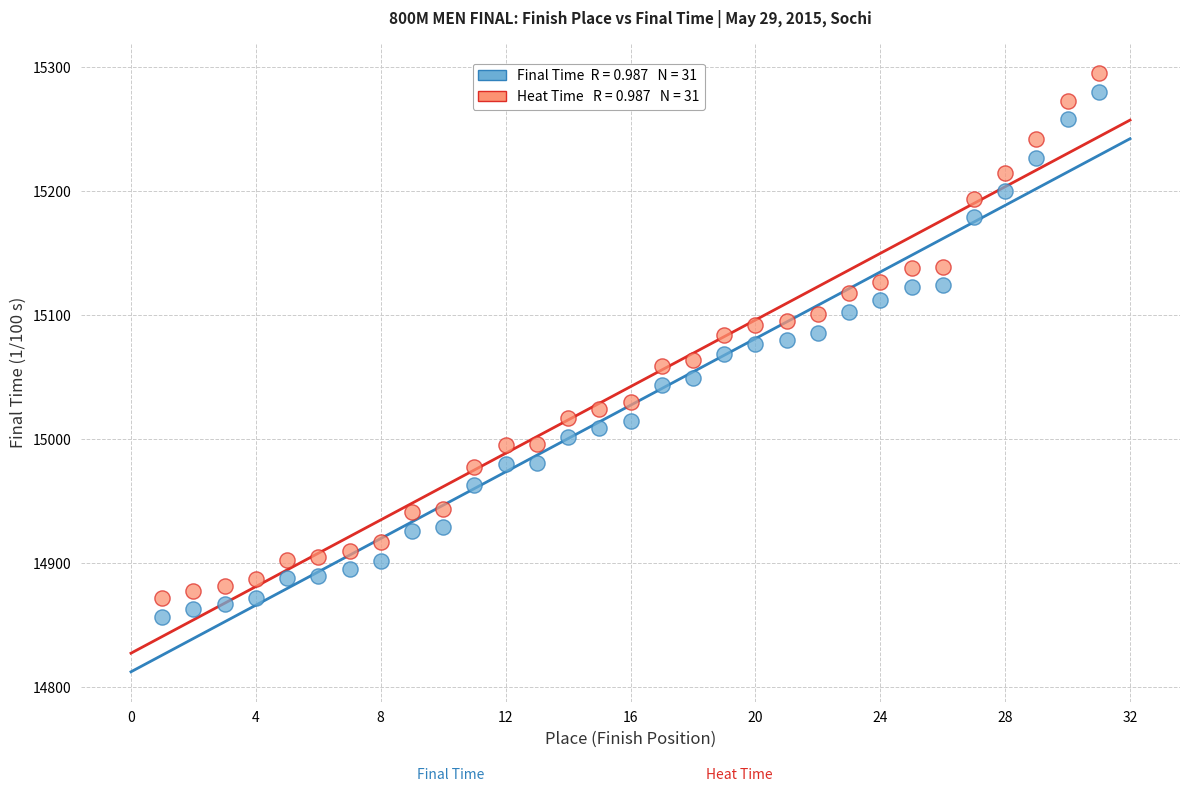

Across all data points, what is the range of X values (max minus min)?

30